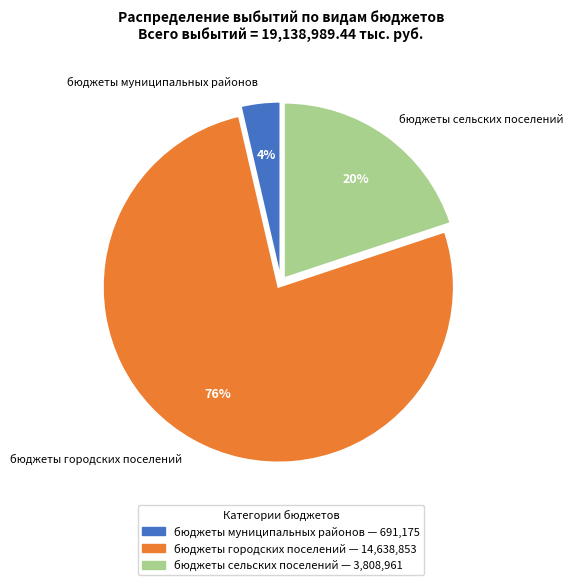

Rank the categories by value from highest to lowest.

бюджеты городских поселений, бюджеты сельских поселений, бюджеты муниципальных районов